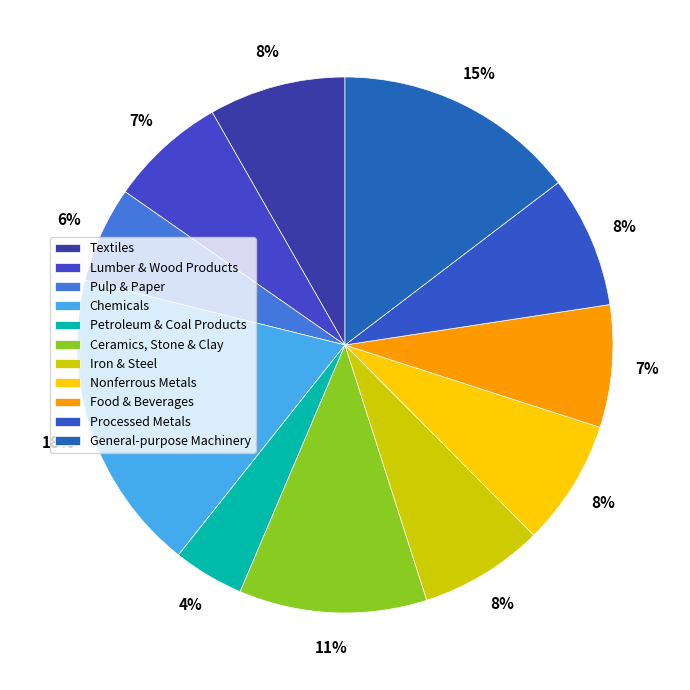

To the nearest percent, what portion does Chemicals represent?

18%